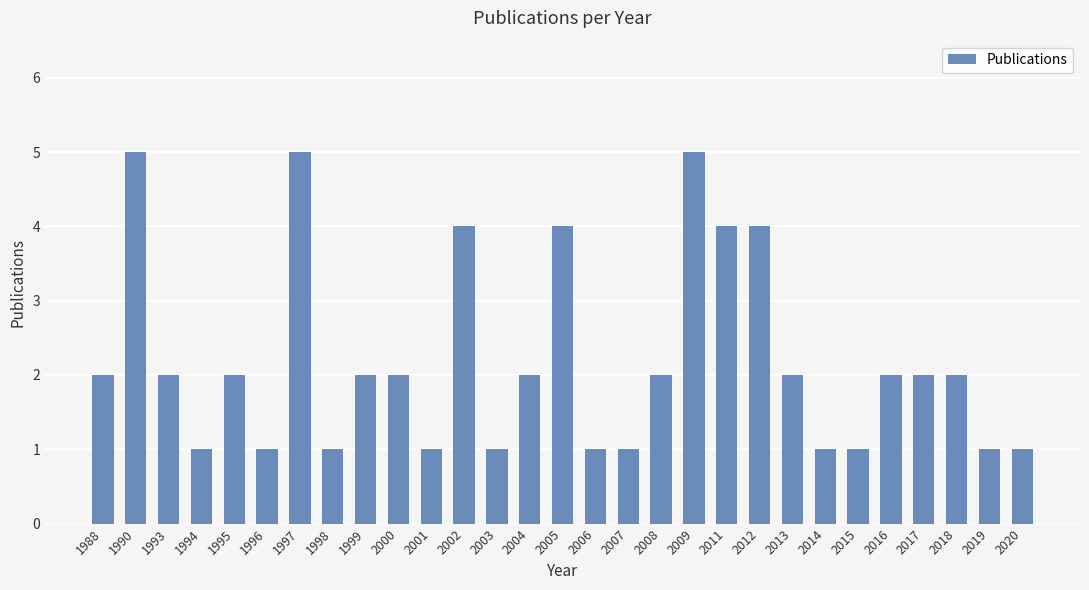

What is the sum of the values at 1995 and 1990?

7